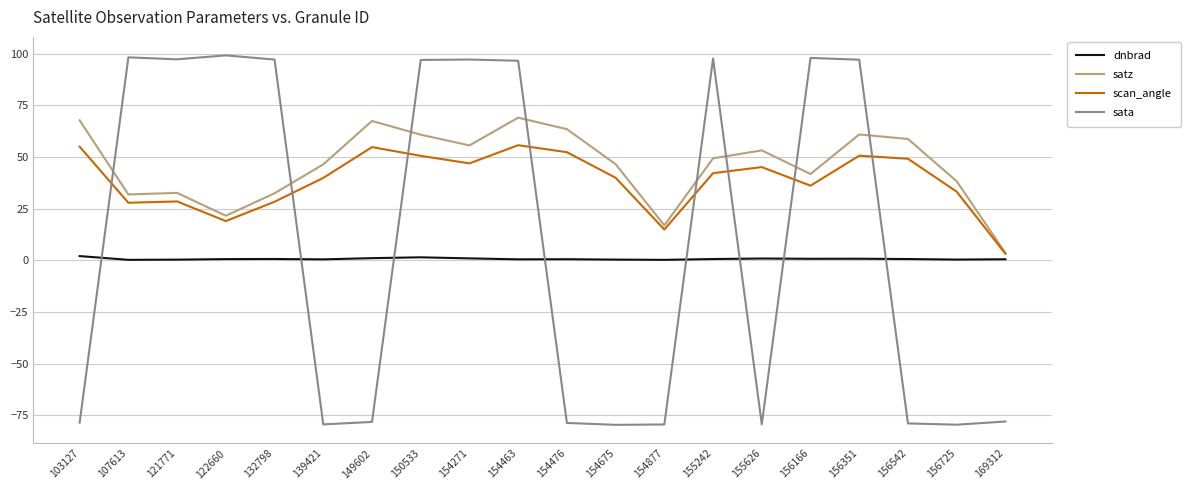

Does the chart display data point markers on the line(s)?

No